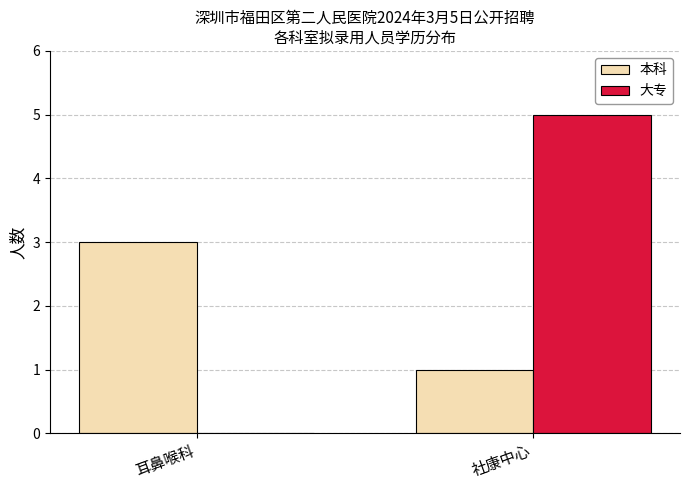

What are all the series names shown in the legend?

本科, 大专